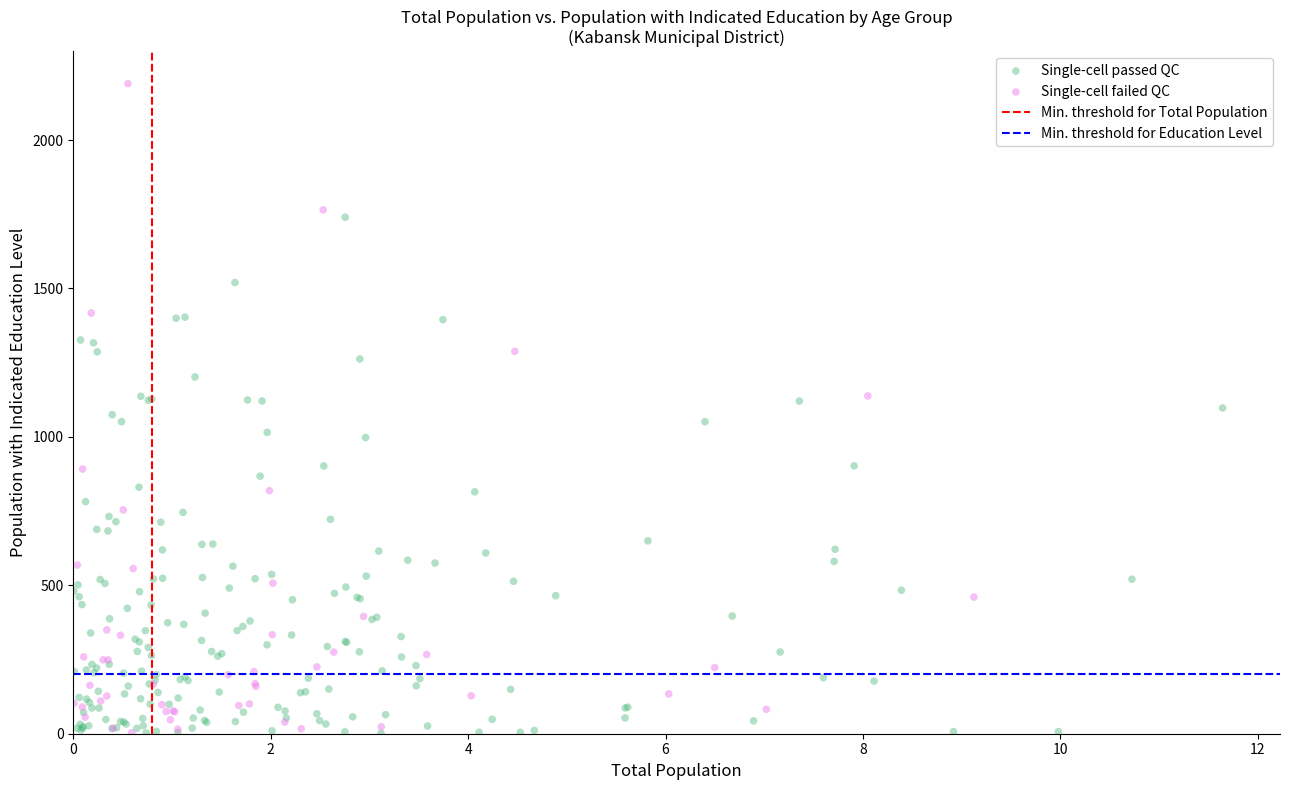

Which series has the largest Y range (max minus min)?

Single-cell failed QC